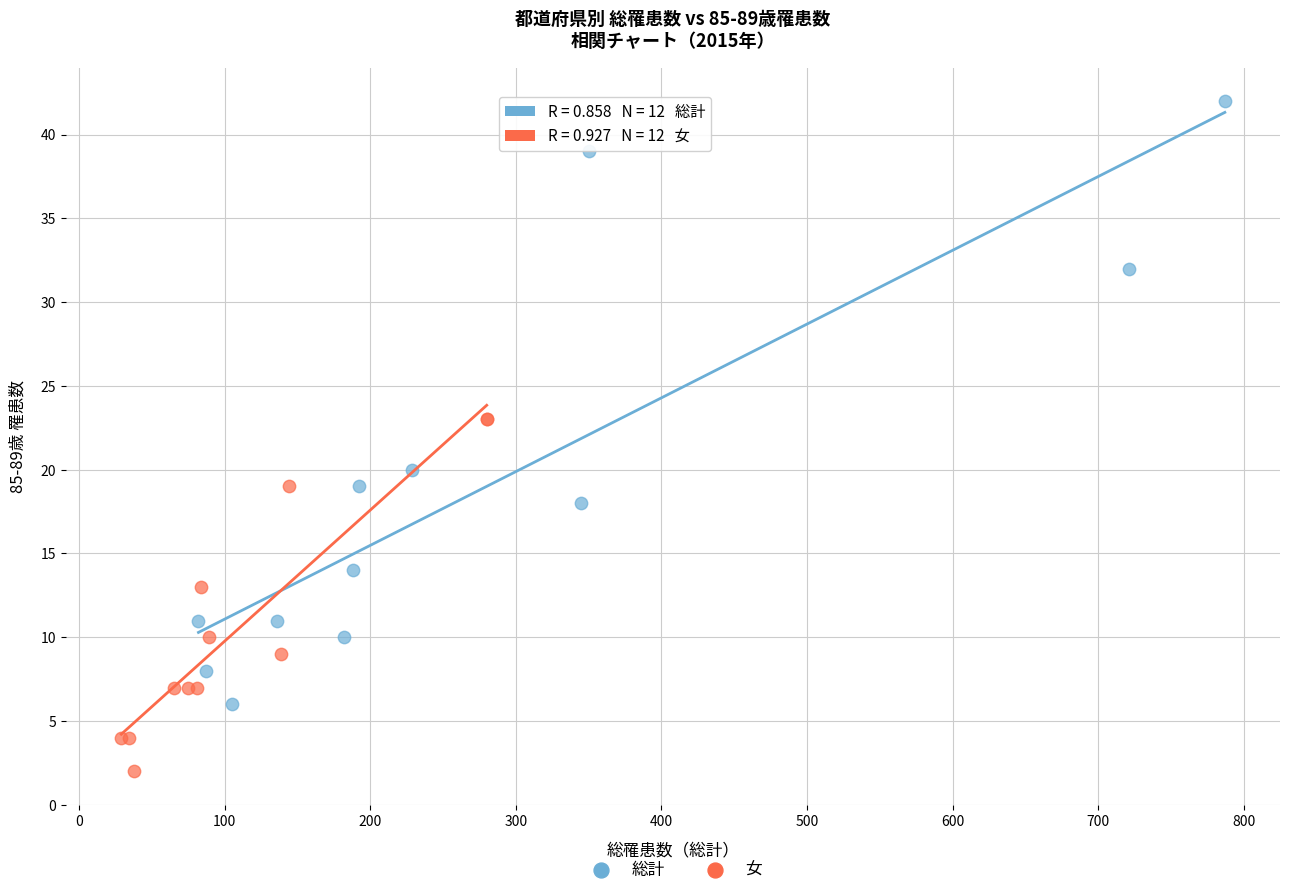

Which series has the largest Y range (max minus min)?

総計